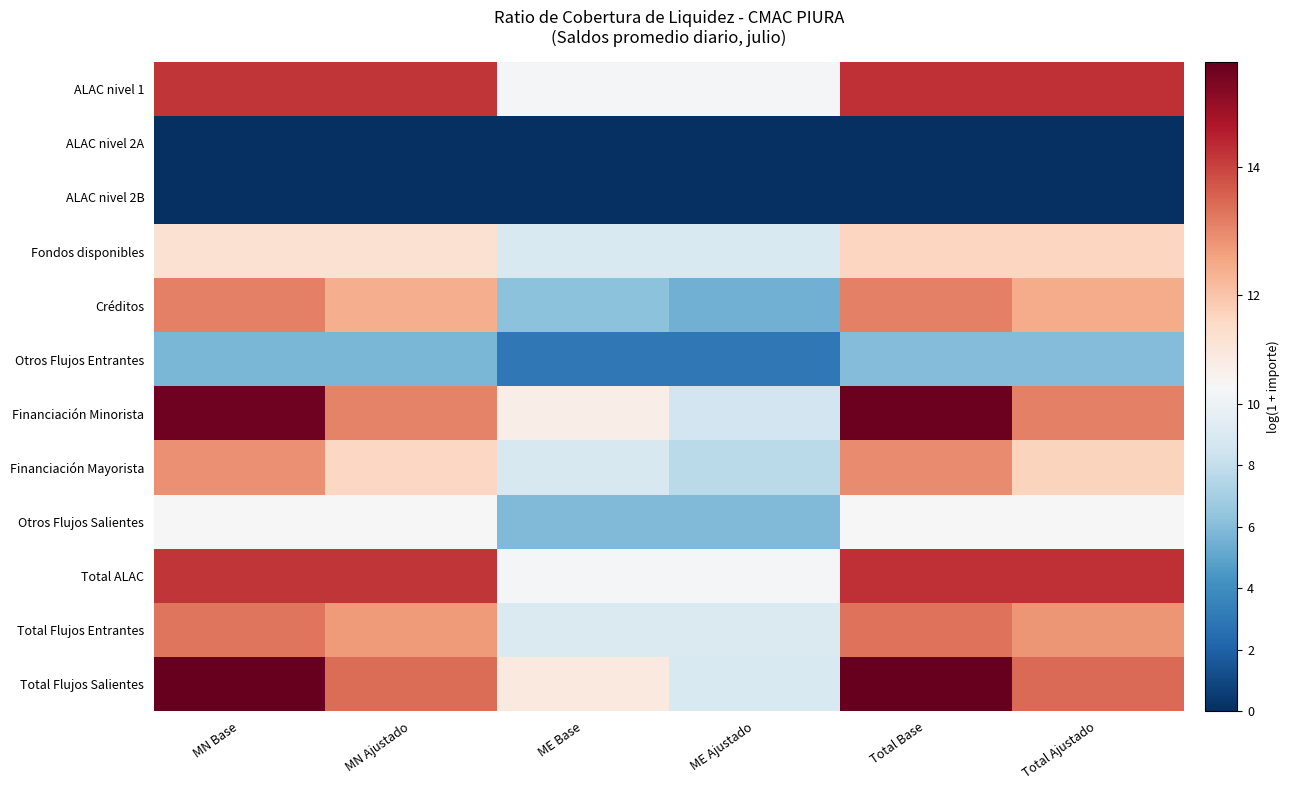

Reading left to right, transcribe all the data shown in this chart.

ALAC nivel 1: MN Base=14.2	MN Ajustado=14.2	ME Base=10.5	ME Ajustado=10.5	Total Base=14.3	Total Ajustado=14.3
ALAC nivel 2A: MN Base=0.0	MN Ajustado=0.0	ME Base=0.0	ME Ajustado=0.0	Total Base=0.0	Total Ajustado=0.0
ALAC nivel 2B: MN Base=0.0	MN Ajustado=0.0	ME Base=0.0	ME Ajustado=0.0	Total Base=0.0	Total Ajustado=0.0
Fondos disponibles: MN Base=11.3	MN Ajustado=11.3	ME Base=9.0	ME Ajustado=9.0	Total Base=11.6	Total Ajustado=11.6
Créditos: MN Base=13.1	MN Ajustado=12.4	ME Base=6.2	ME Ajustado=5.5	Total Base=13.1	Total Ajustado=12.4
Otros Flujos Entrantes: MN Base=5.8	MN Ajustado=5.8	ME Base=3.0	ME Ajustado=3.0	Total Base=6.0	Total Ajustado=6.0
Financiación Minorista: MN Base=15.5	MN Ajustado=13.1	ME Base=10.9	ME Ajustado=8.5	Total Base=15.5	Total Ajustado=13.1
Financiación Mayorista: MN Base=12.9	MN Ajustado=11.6	ME Base=8.9	ME Ajustado=7.7	Total Base=13.0	Total Ajustado=11.7
Otros Flujos Salientes: MN Base=10.5	MN Ajustado=10.5	ME Base=5.9	ME Ajustado=5.9	Total Base=10.6	Total Ajustado=10.6
Total ALAC: MN Base=14.2	MN Ajustado=14.2	ME Base=10.5	ME Ajustado=10.5	Total Base=14.3	Total Ajustado=14.3
Total Flujos Entrantes: MN Base=13.3	MN Ajustado=12.7	ME Base=9.0	ME Ajustado=9.0	Total Base=13.3	Total Ajustado=12.8
Total Flujos Salientes: MN Base=15.6	MN Ajustado=13.4	ME Base=11.0	ME Ajustado=8.9	Total Base=15.6	Total Ajustado=13.4